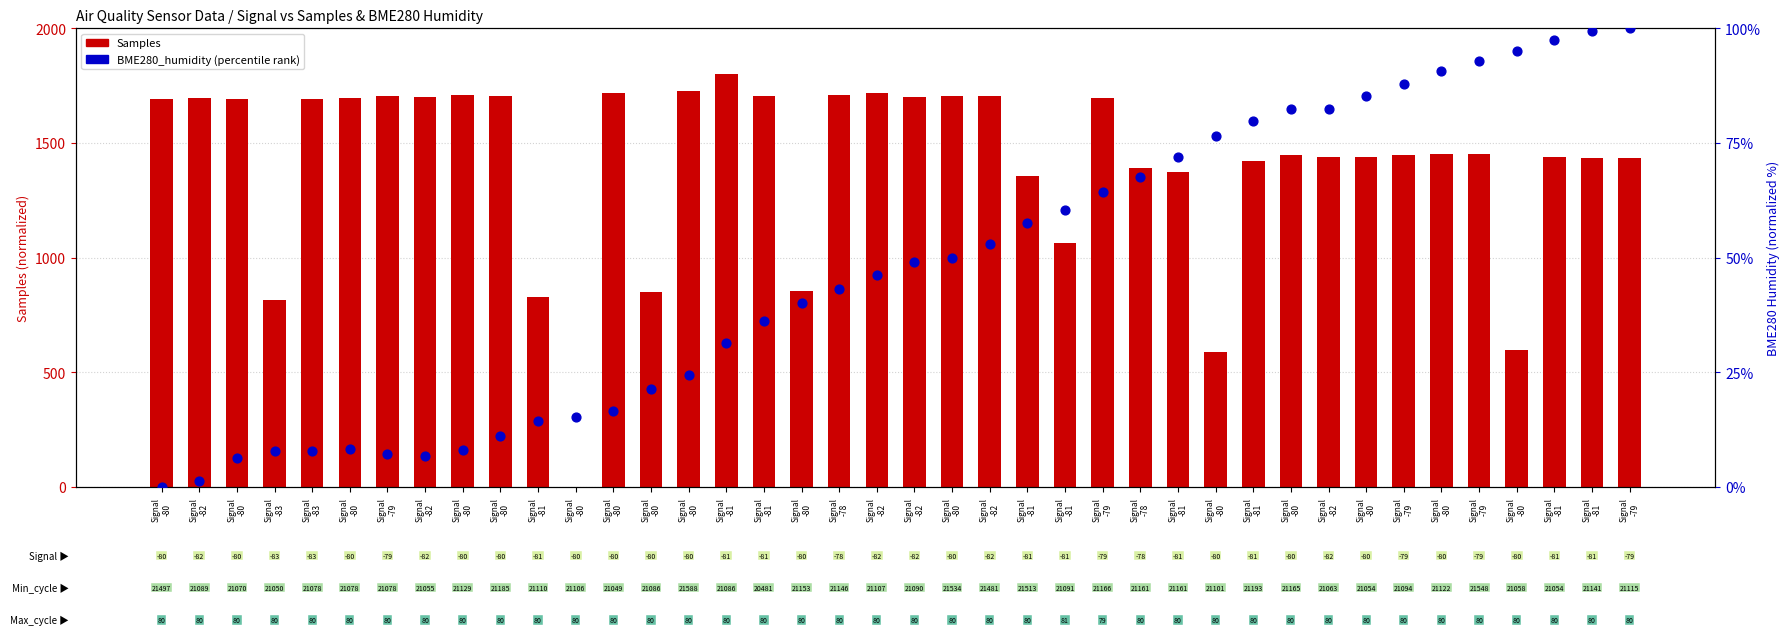

Which series has the largest Y range (max minus min)?

Samples